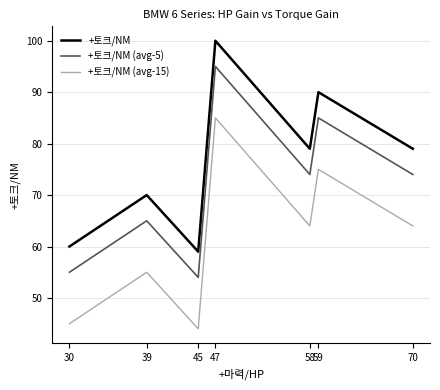

True or false: +토크/NM (avg-5) has more than 0 interior local peaks.

True